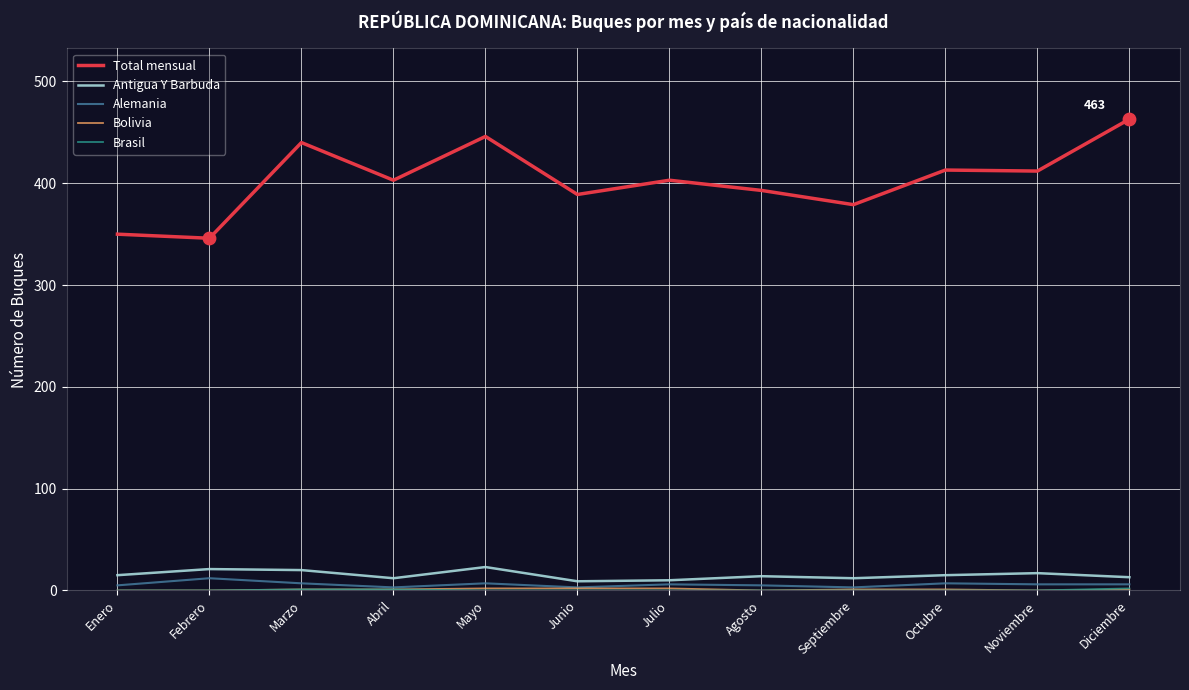

Which series has the widest spread of values?

Total mensual